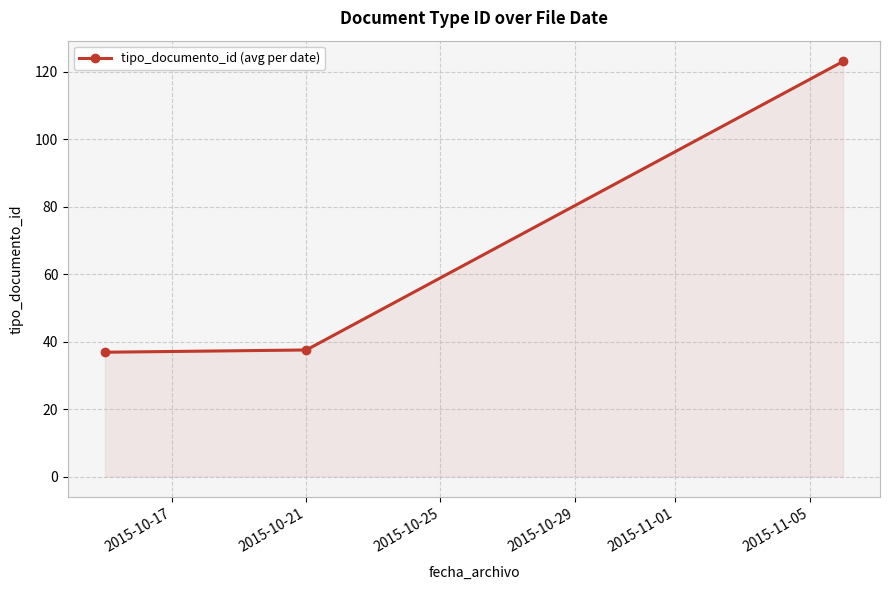

What is the difference between the maximum and minimum values?

86.2